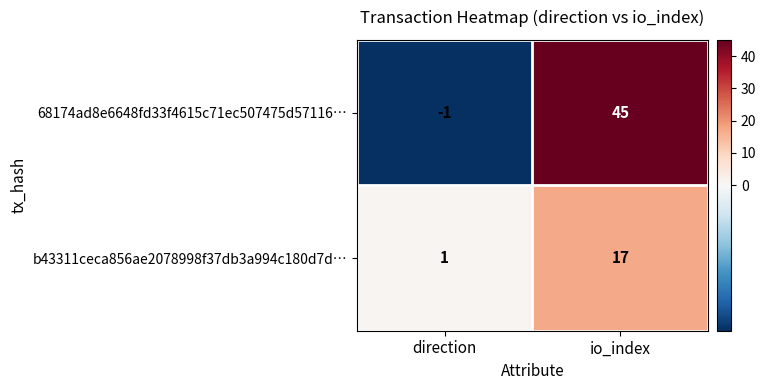

The value of b43311ceca856ae2078998f37db3a994c180d7d… at io_index is 17. True or false?

True